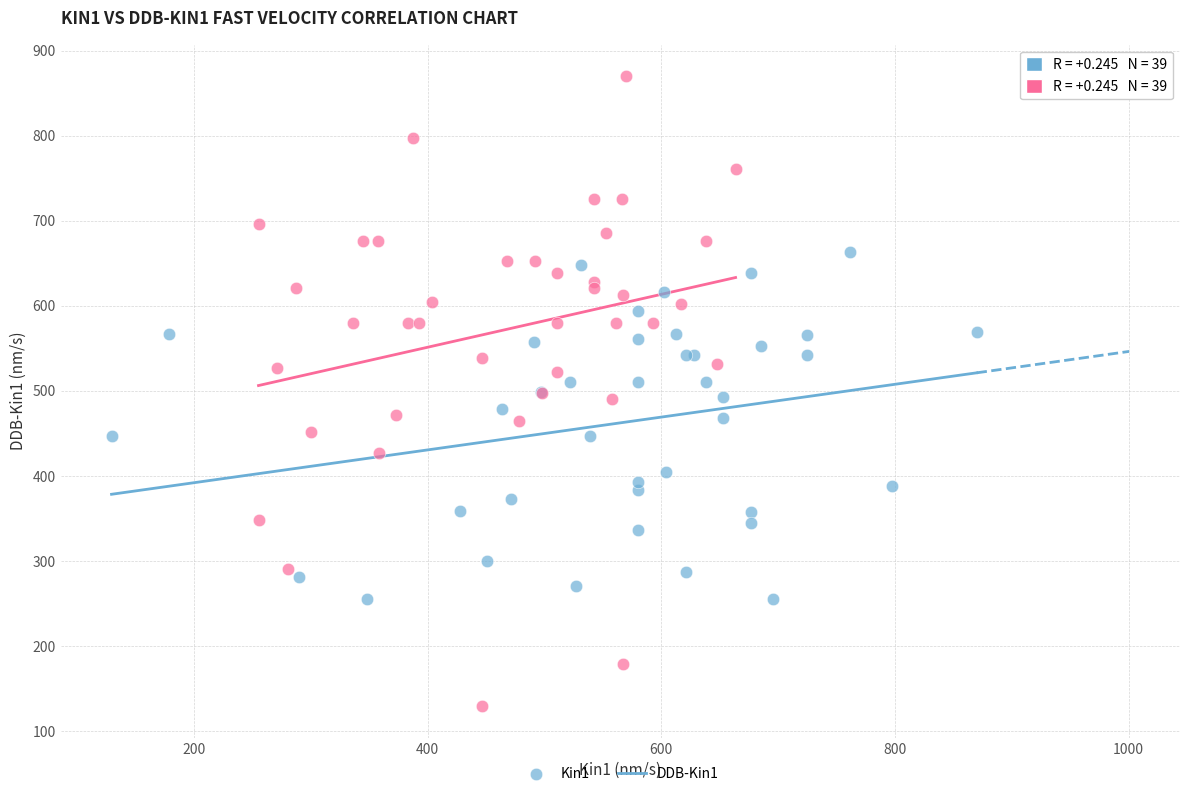

Which series contains the lowest Y value?

DDB-Kin1